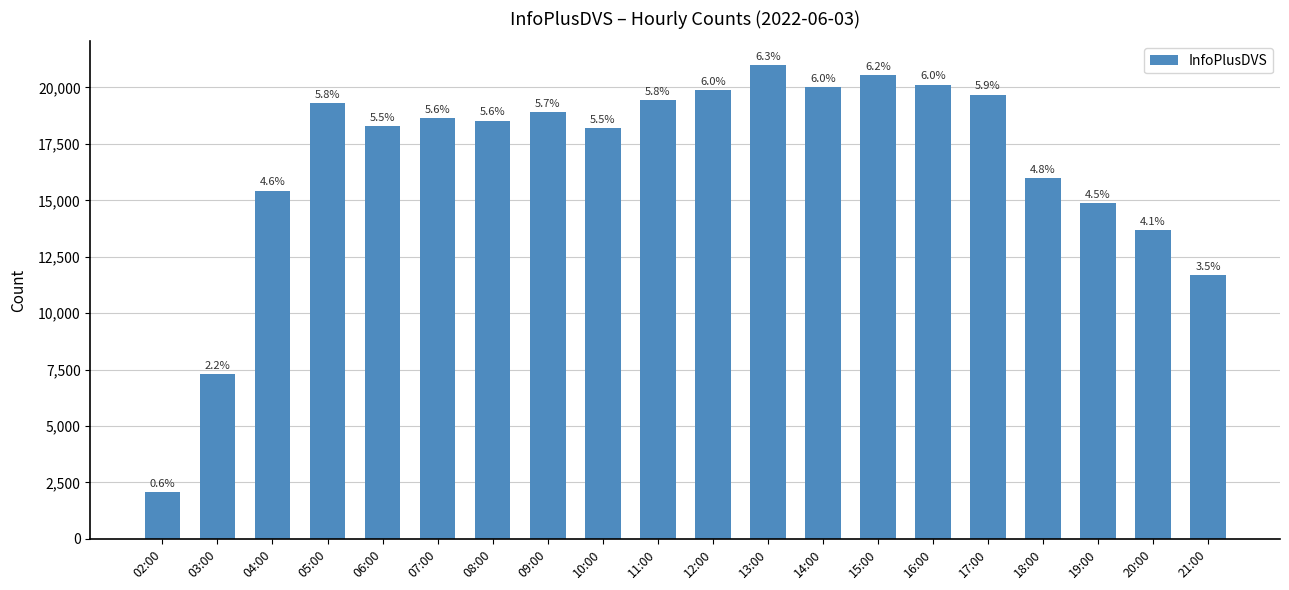

Read the value at 17:00, to the nearest 10.

19690